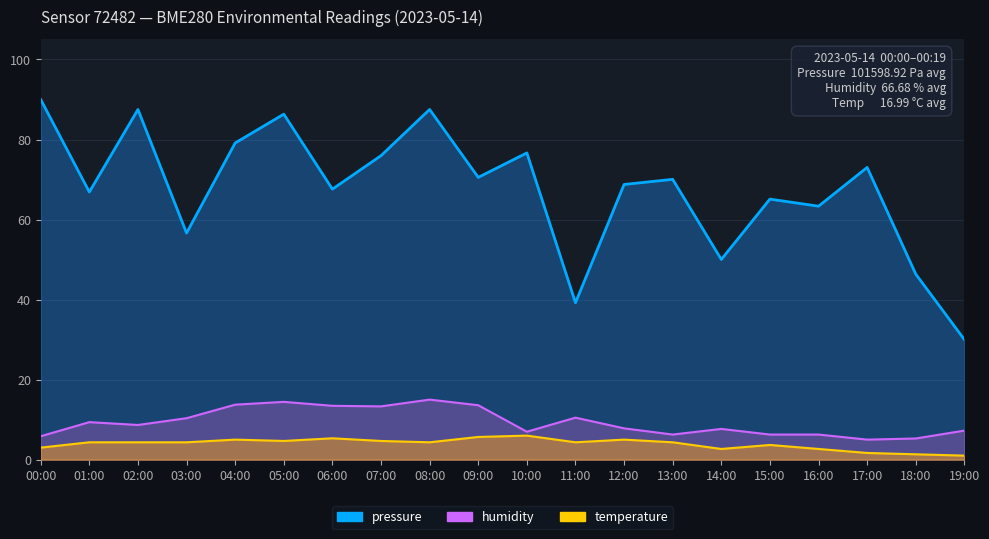

At which label is humidity closest to 10?

03:00